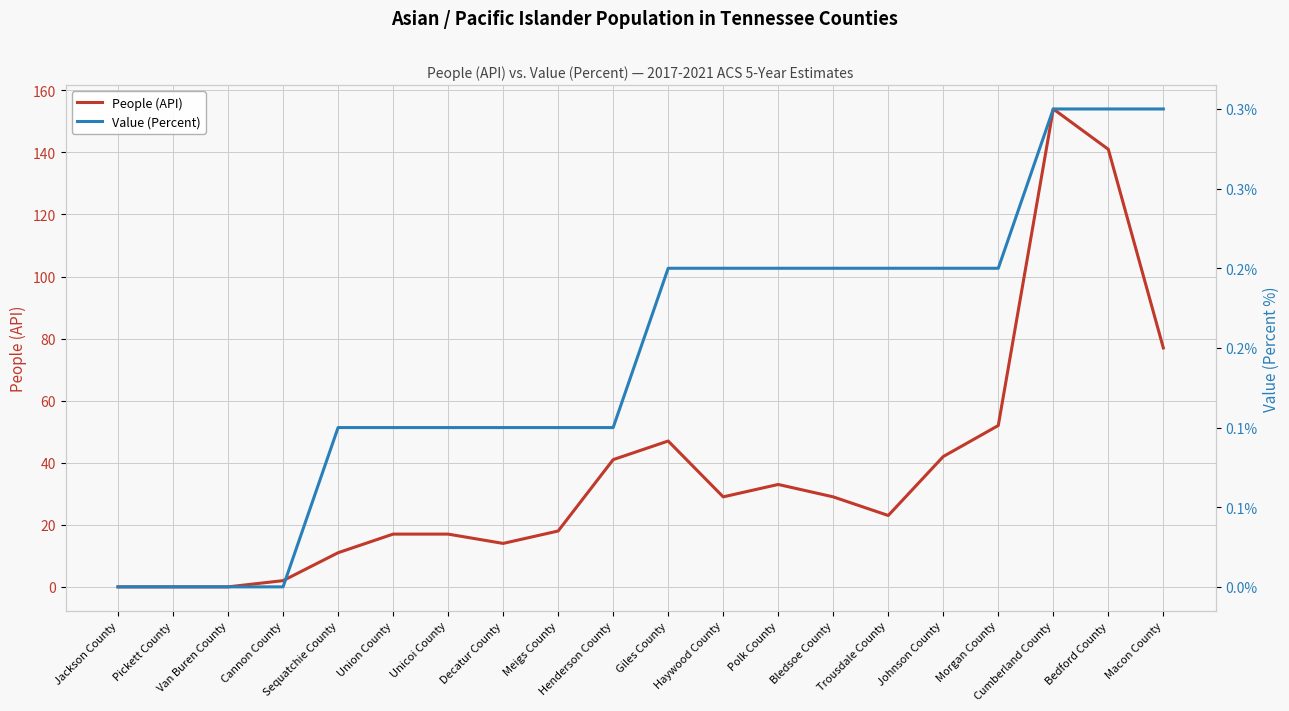

Is it true that People (API) equals 6.1 at Decatur County?

False